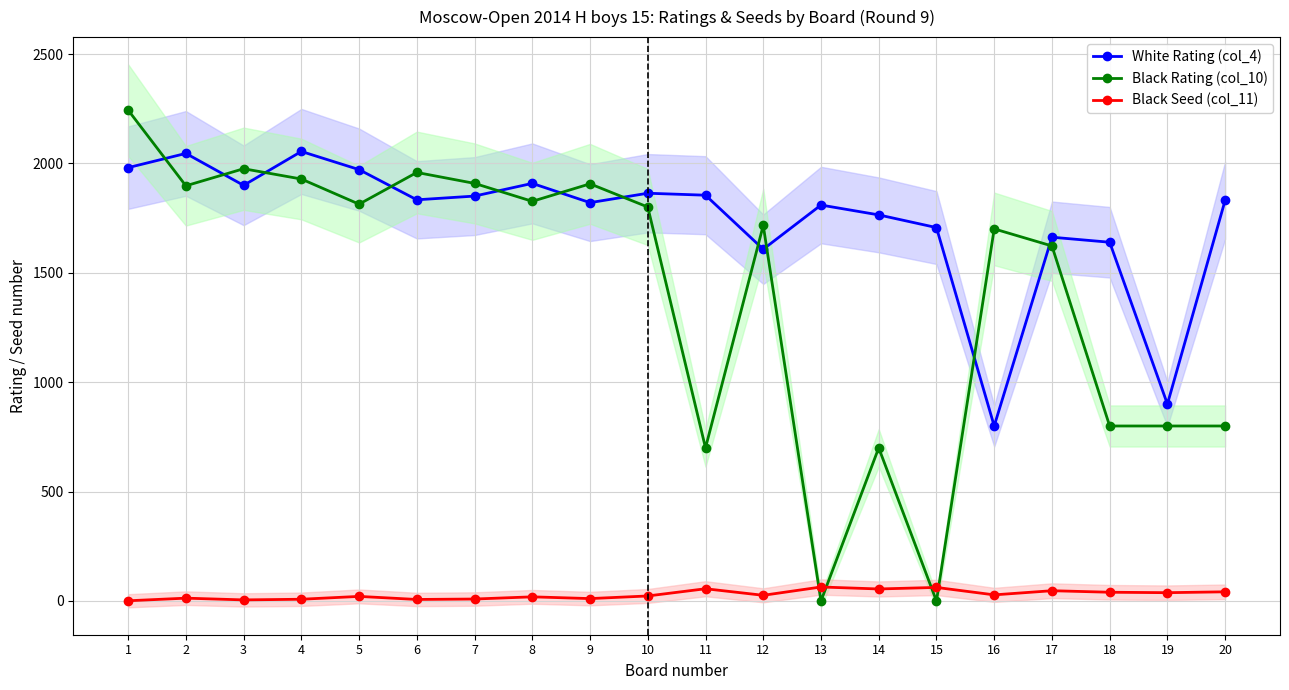

List the series in order of their overall mean, highest first.

White Rating (col_4), Black Rating (col_10), Black Seed (col_11)